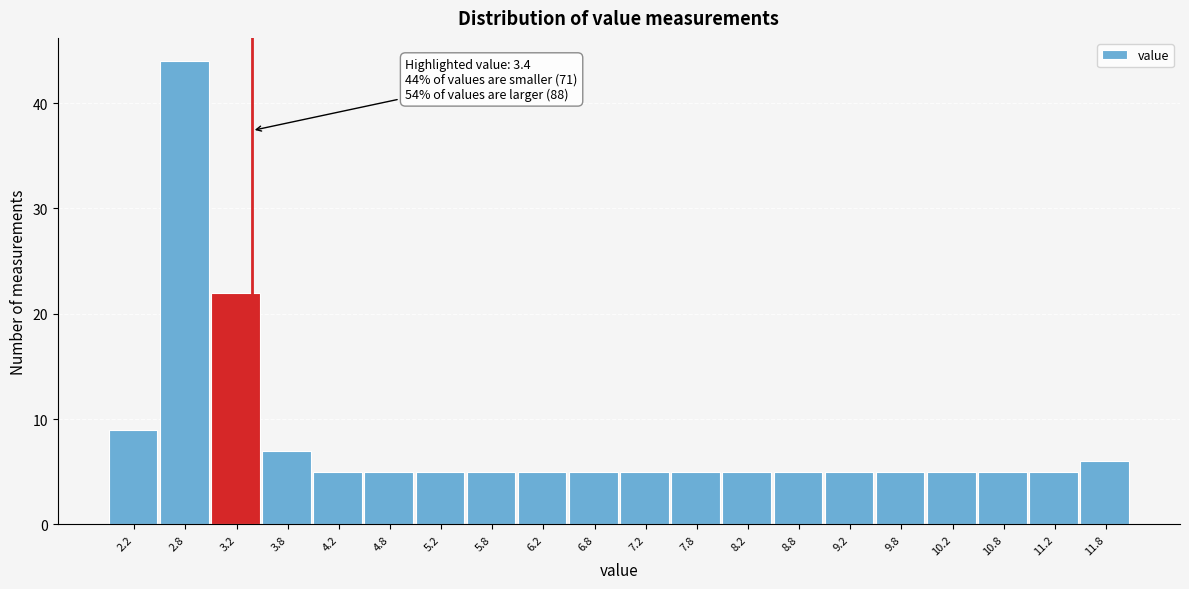

Which range on the x-axis has the tallest bar?

2.5 to 3.0